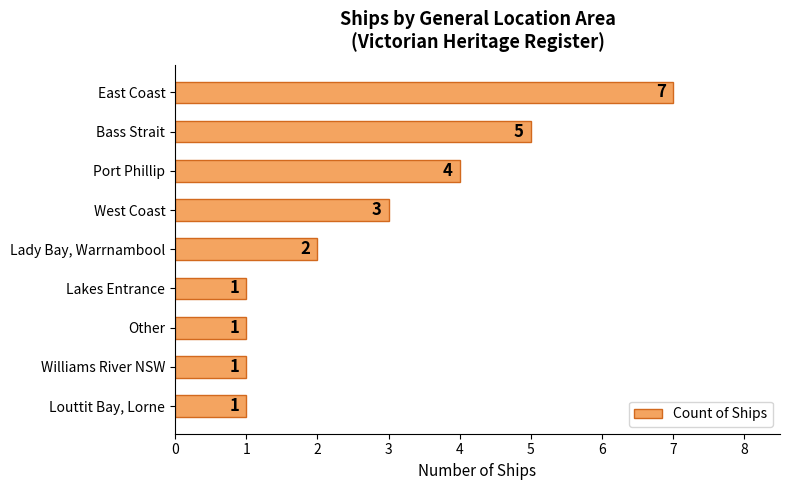

What is the sum of all values?

25